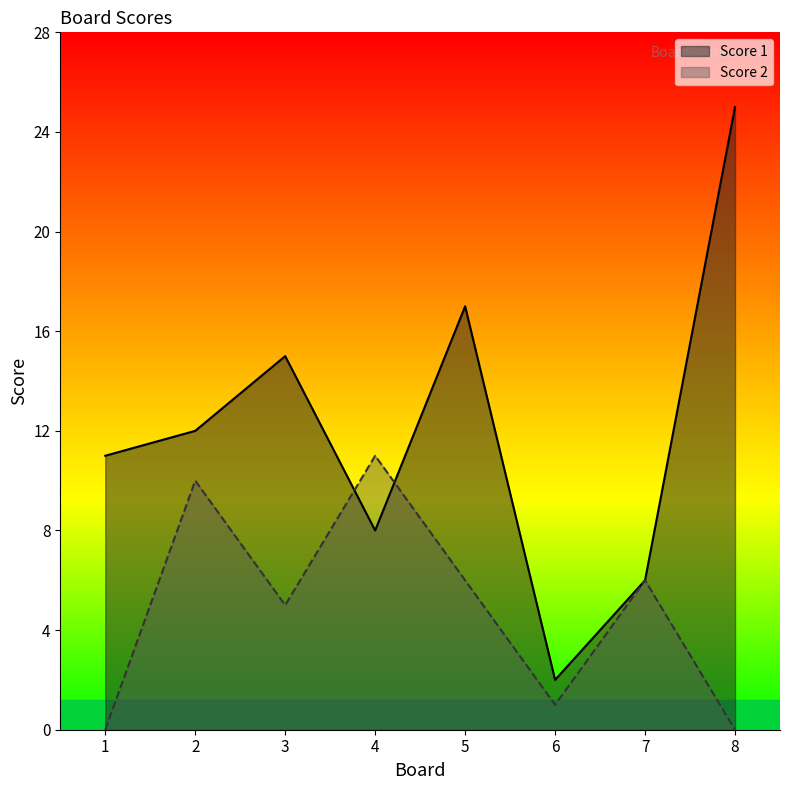

At how many categories does at least one series exceed 0?

8